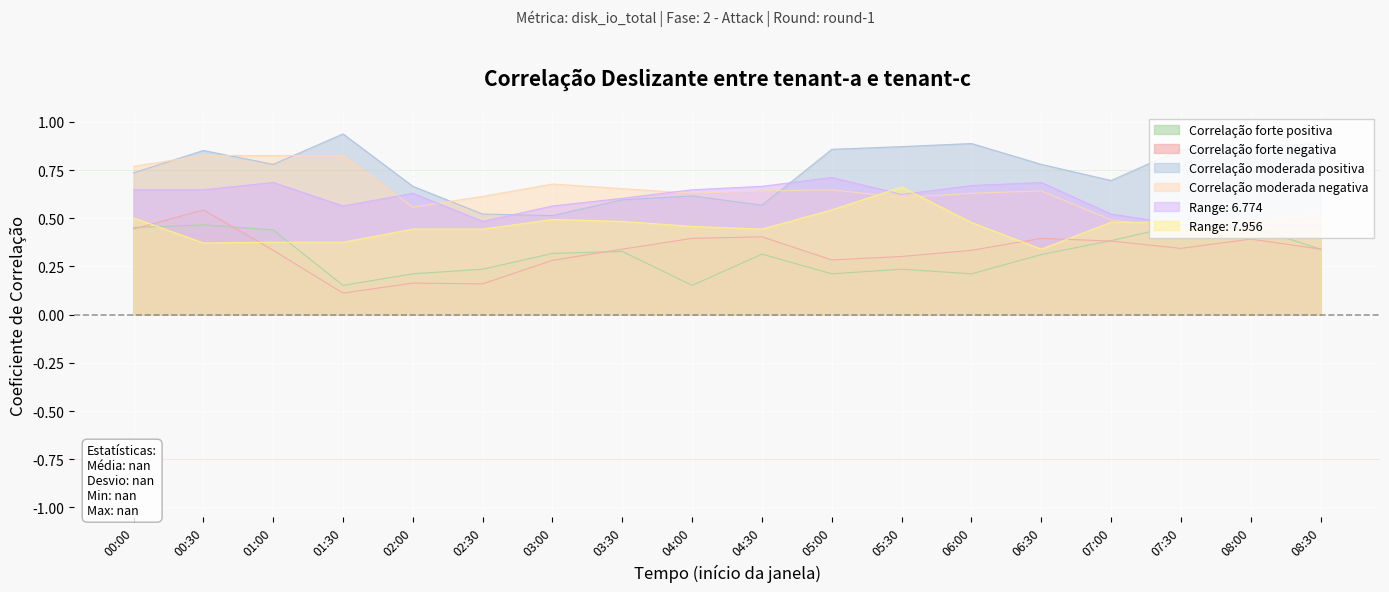

Which label corresponds to the largest value in the chart?

01:30